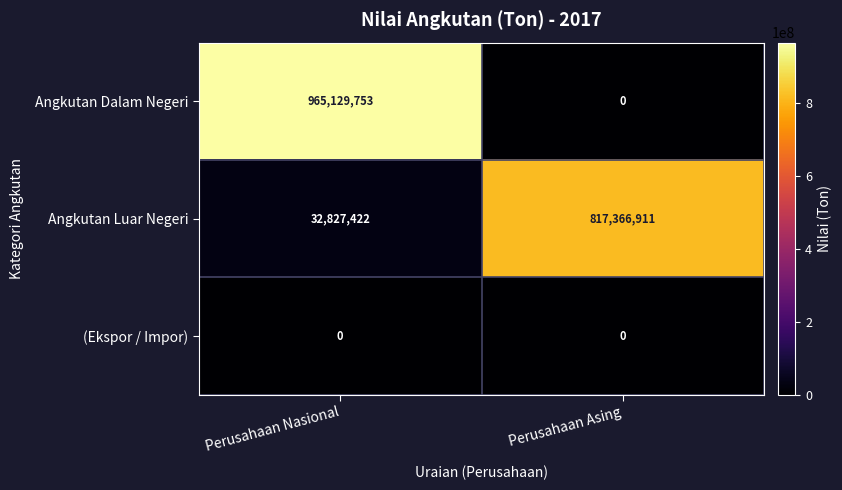

What is the total value across all series at Perusahaan Nasional?

997957175